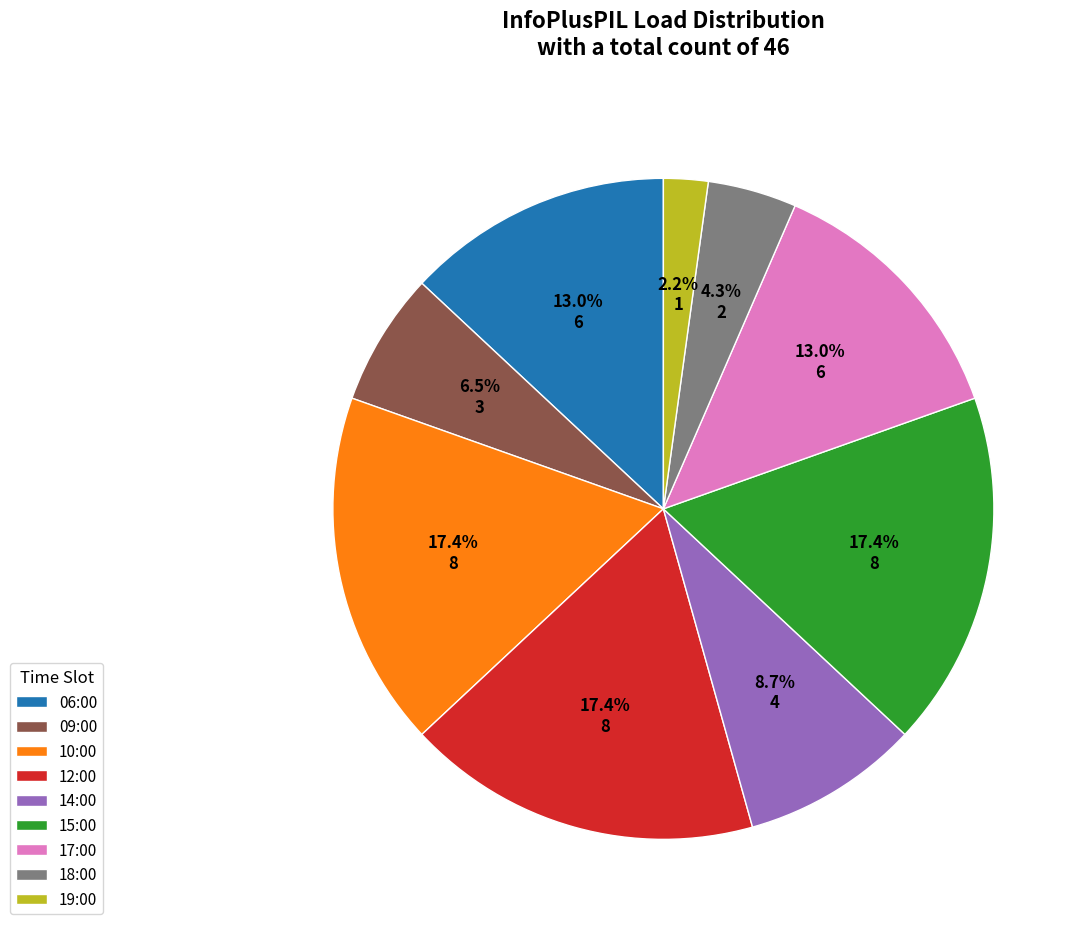

What is the smallest slice in the pie chart?

19:00